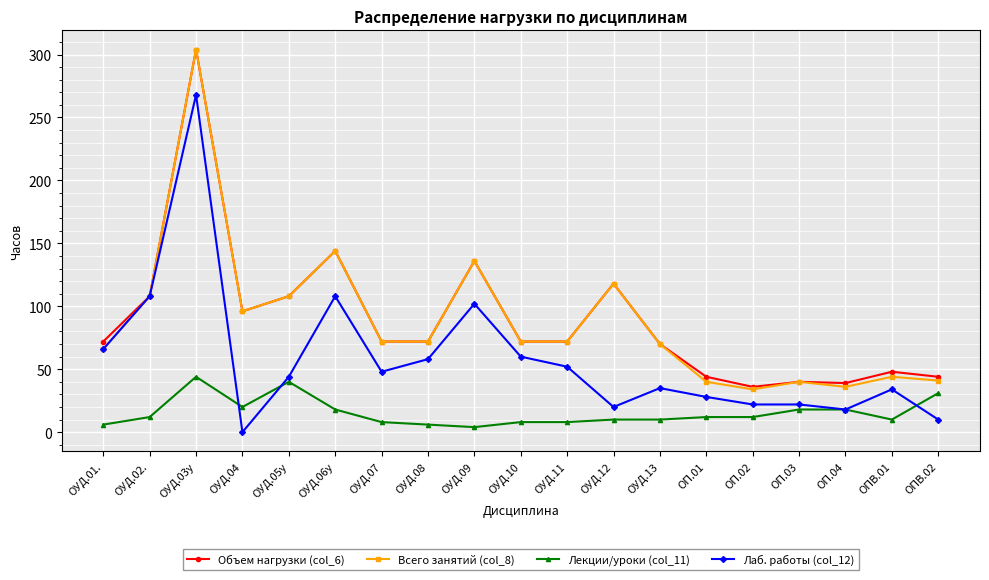

What is the difference between the Лекции/уроки (col_11) values at ОУД.12 and ОП.01?

2